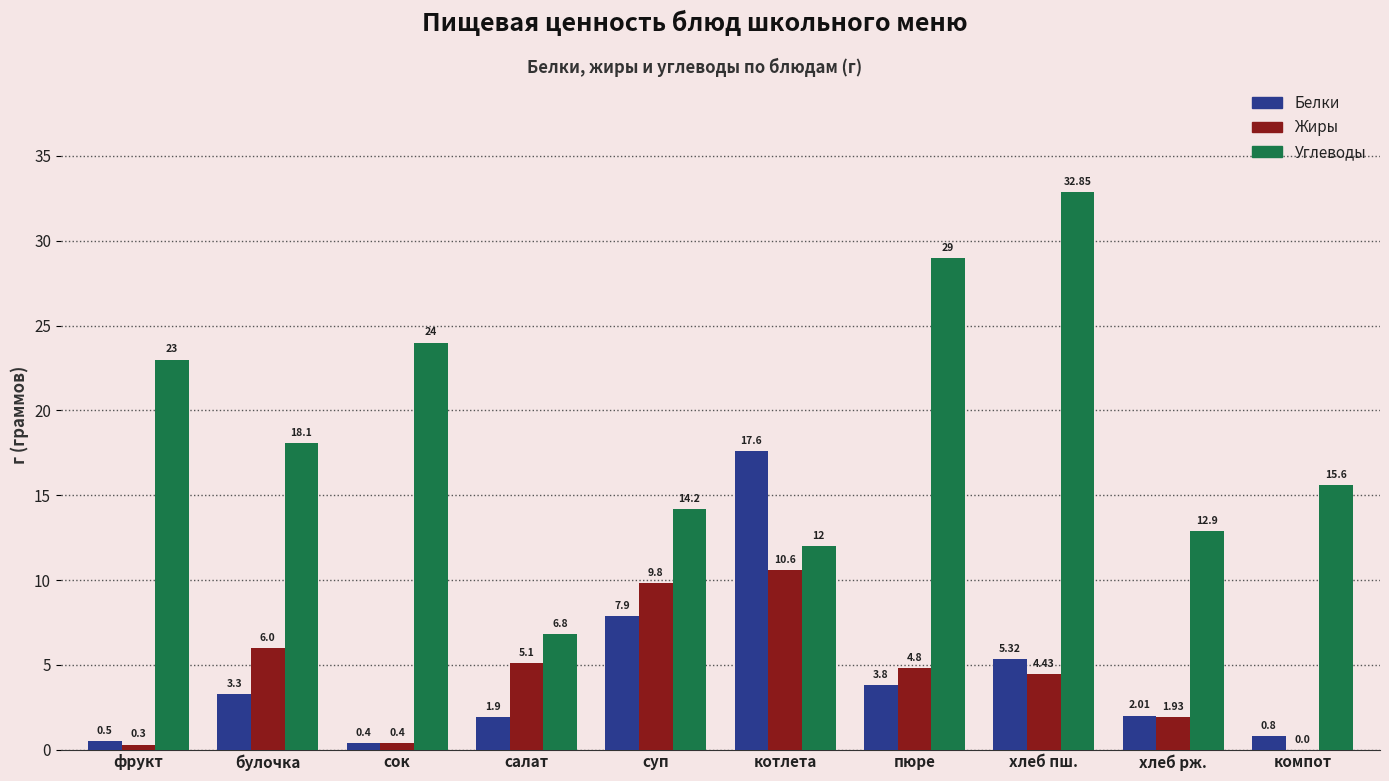

Which series has the widest spread of values?

Углеводы